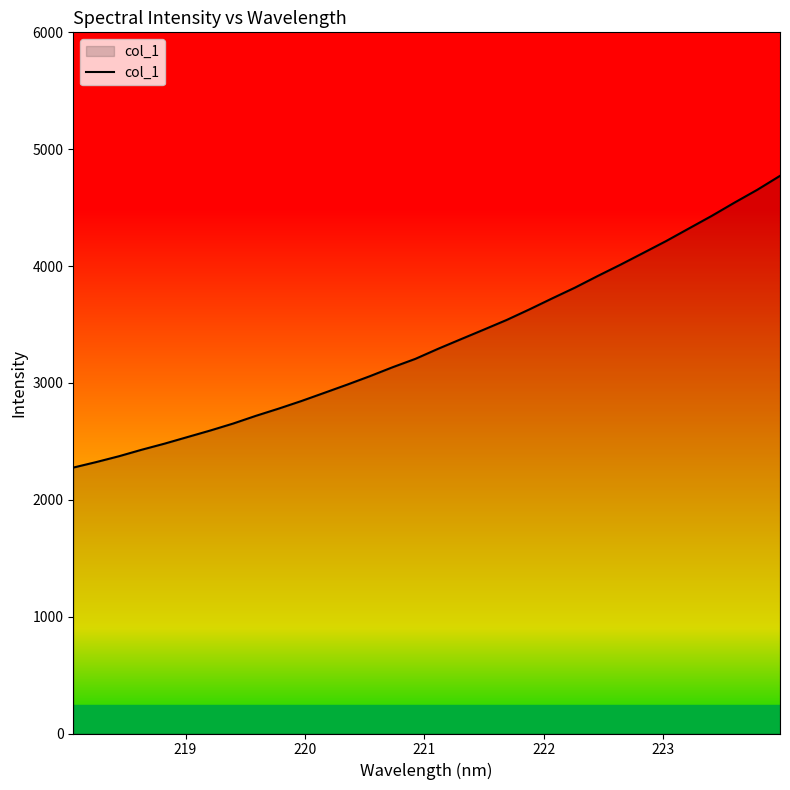

What is the smallest value displayed?

2275.5